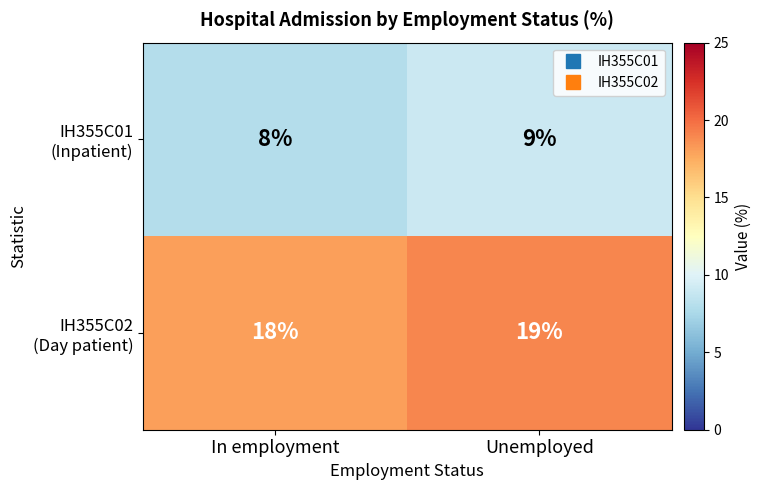

What is the difference between the highest and lowest values at Unemployed?

10